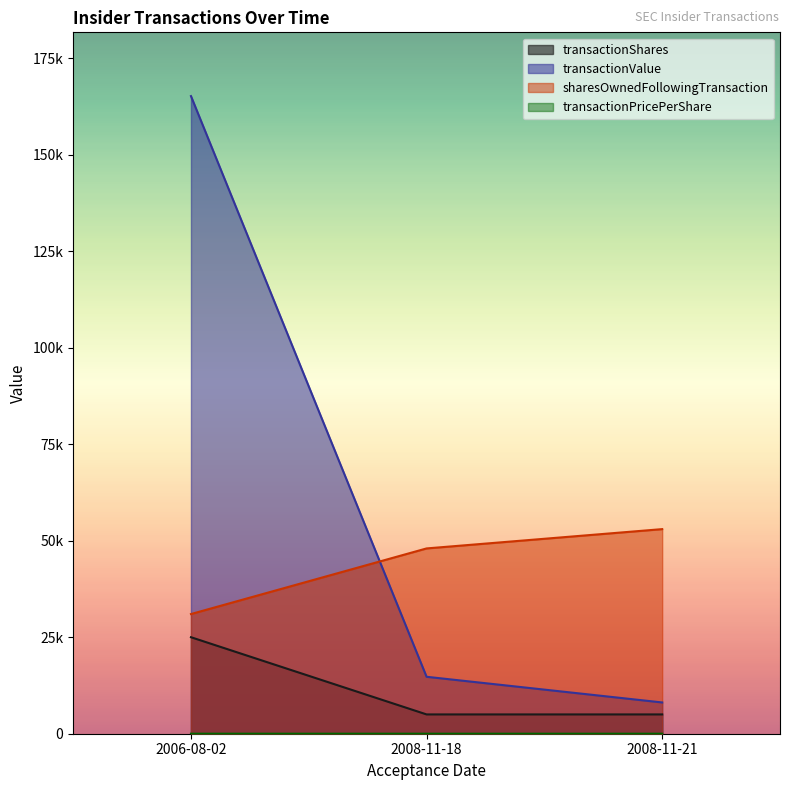

Is it true that transactionPricePerShare equals 0.6 at 2008-11-21?

False